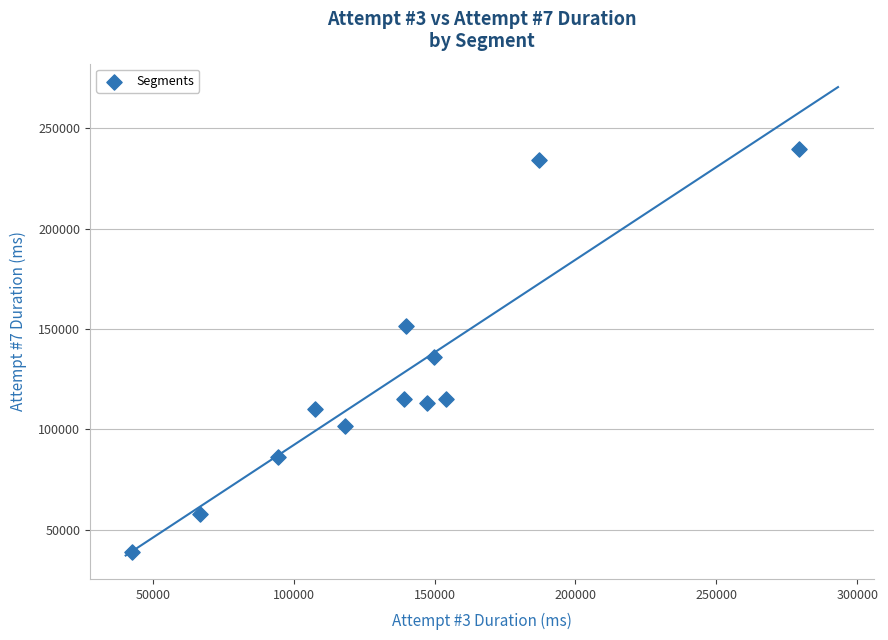

What Y value in the scatter plot is closest to 139203?

136009